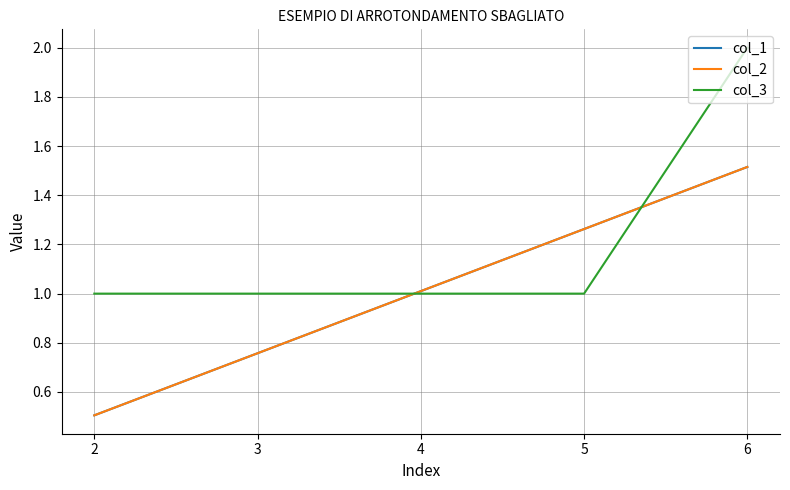

Does the chart have visible grid lines?

Yes